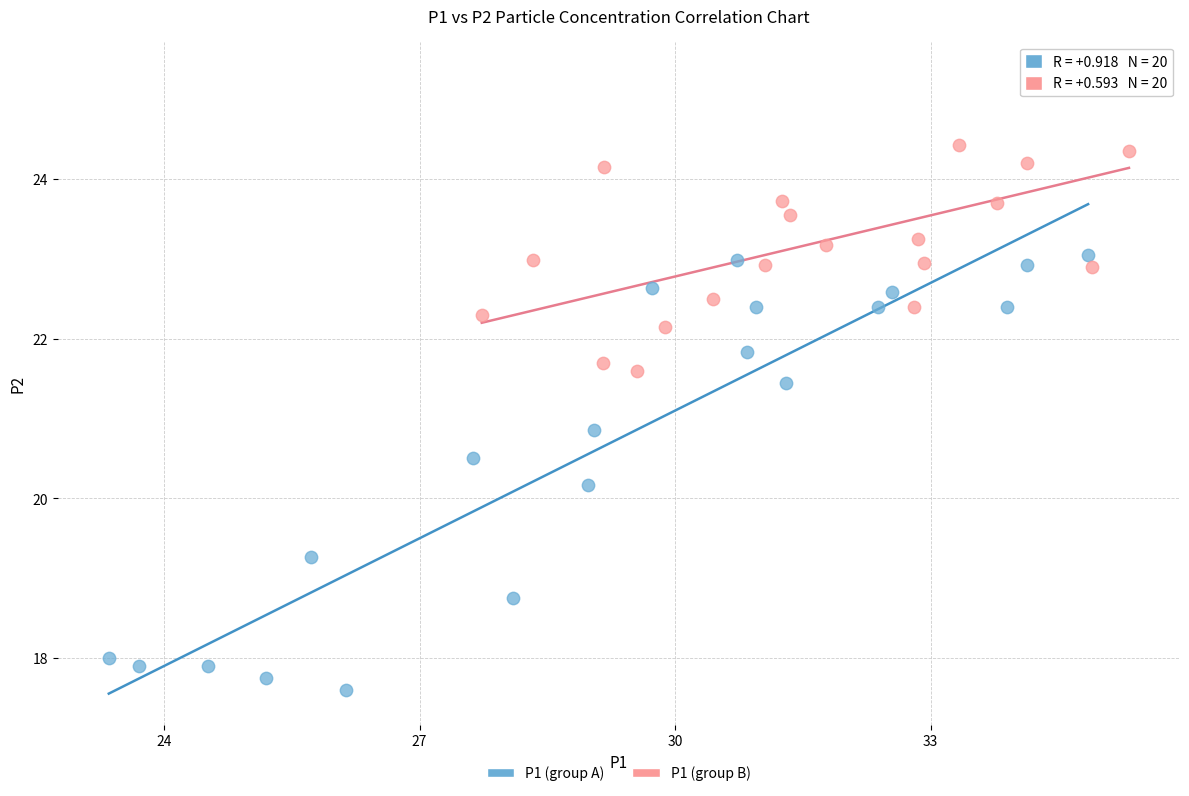

Which series reaches the minimum Y coordinate?

P1 (group A)